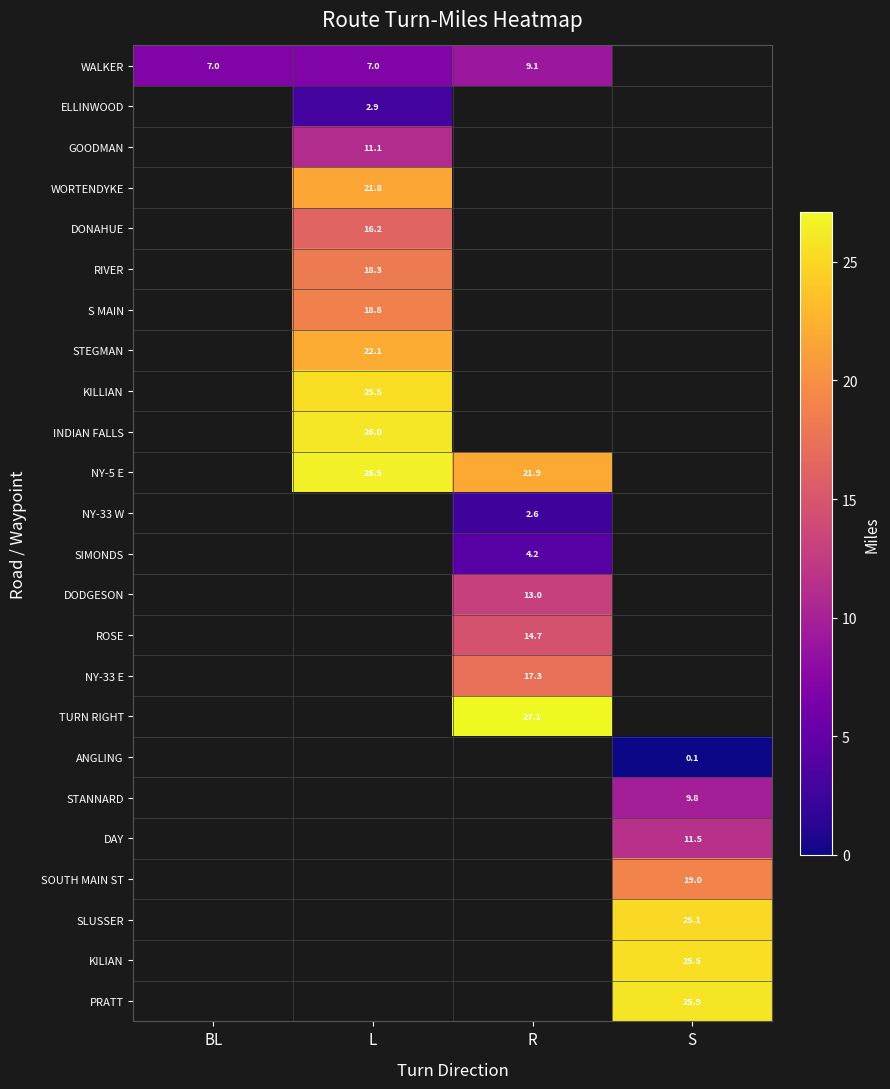

Is it true that KILLIAN equals 16.5 at L?

False